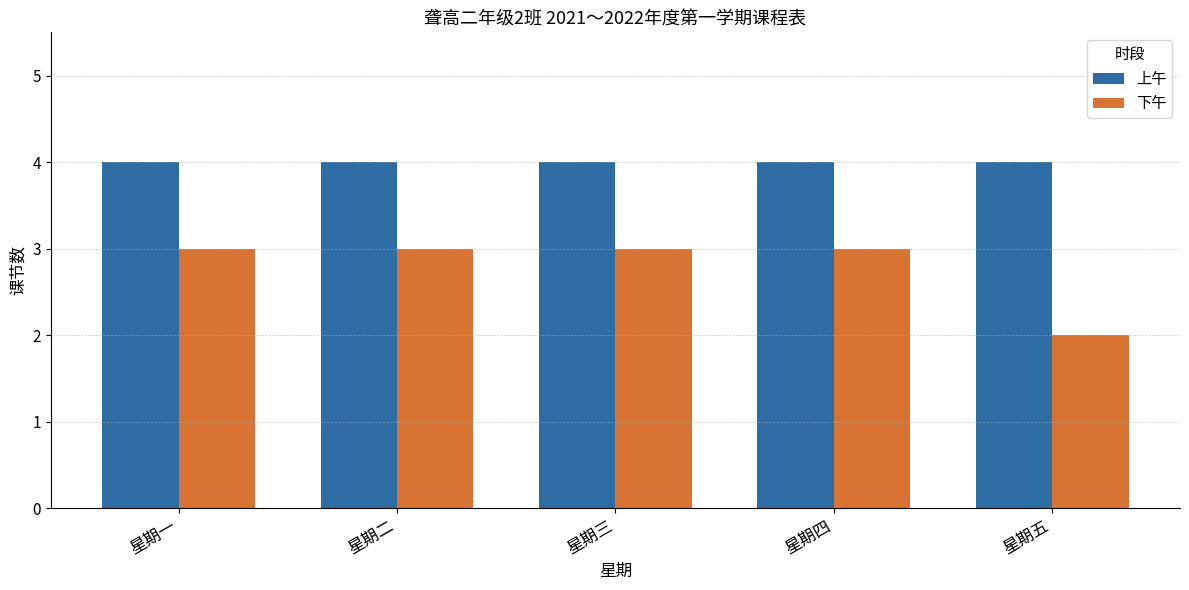

How many distinct data groups are displayed?

2